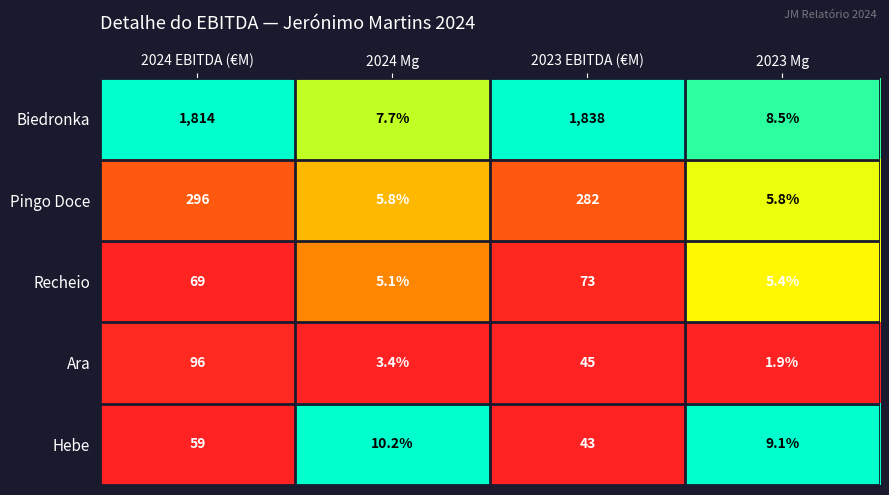

What is the spread (max minus min) of values at 2023 EBITDA (€M)?

1795.0